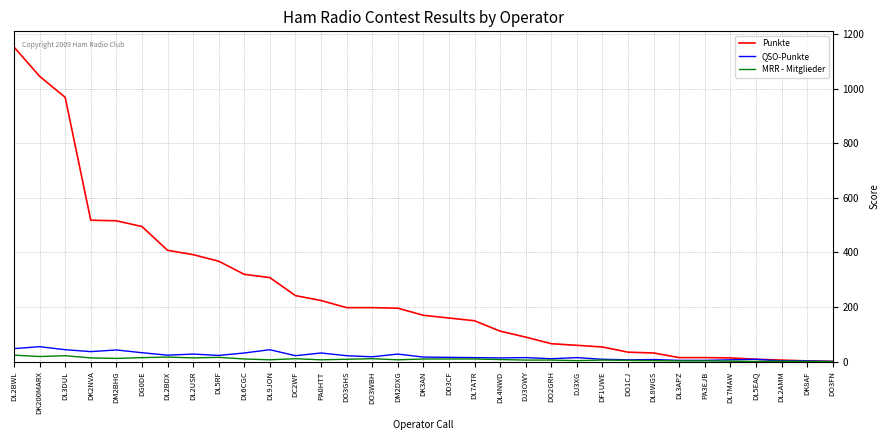

How many lines are shown in the chart?

3